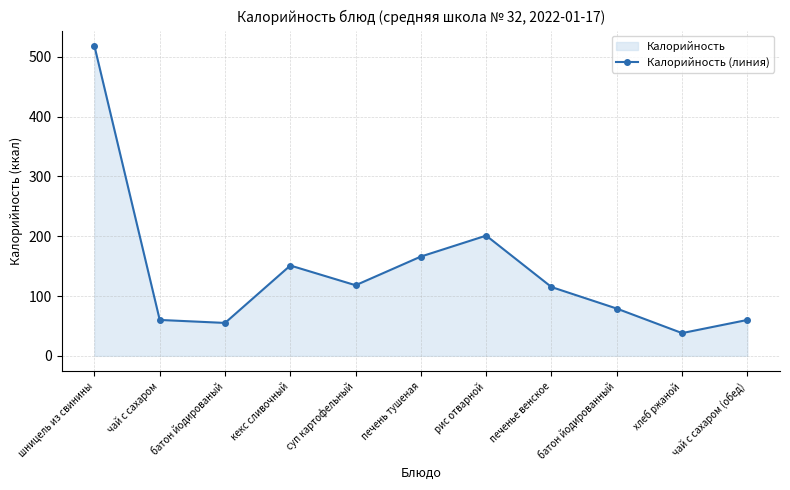

At which category does the chart reach its peak across all series?

шницель из свинины